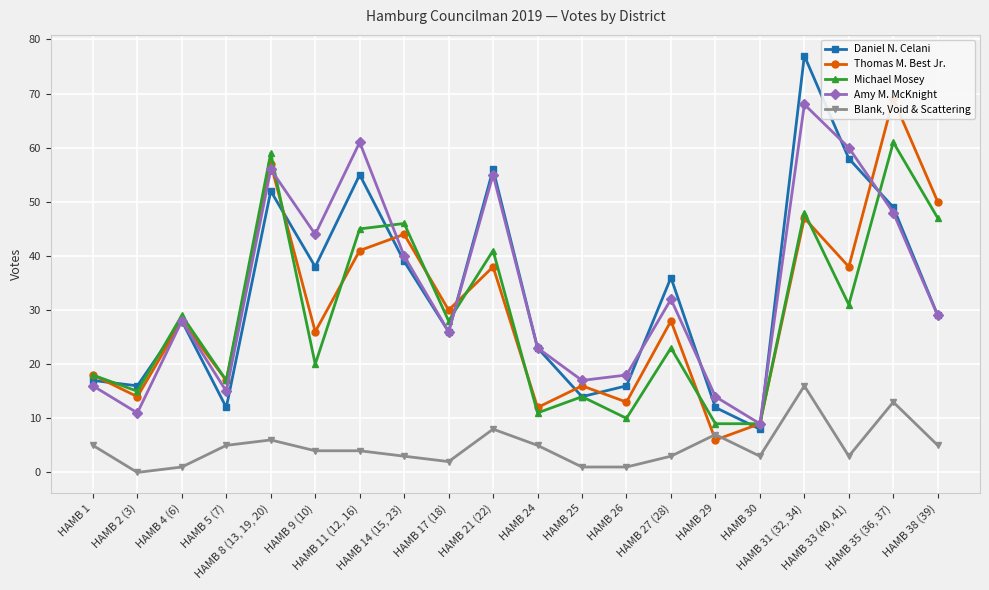

Count the number of categories in the chart.

20